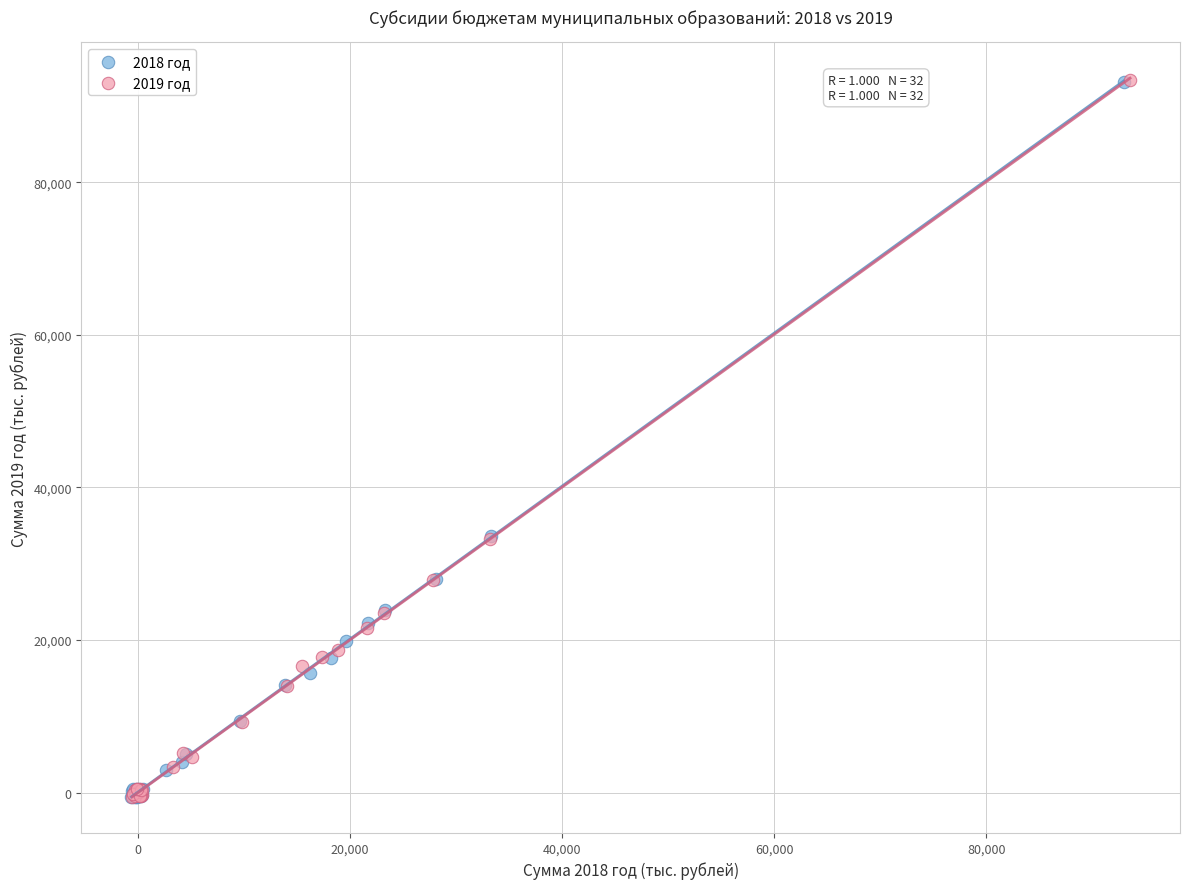

Which series has the largest Y range (max minus min)?

2019 год